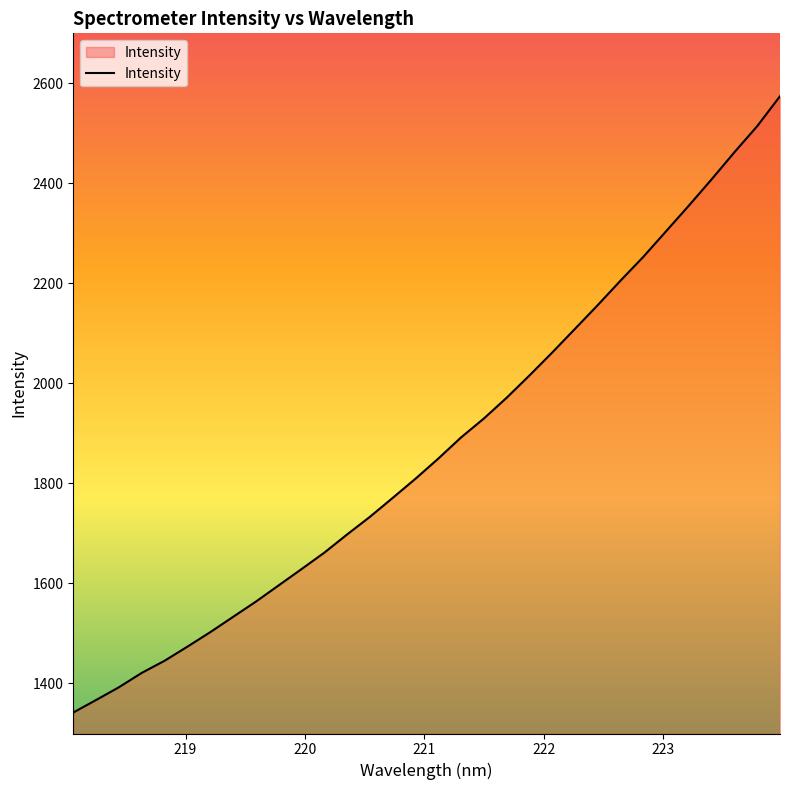

What is the difference between the maximum and minimum values?

1232.3